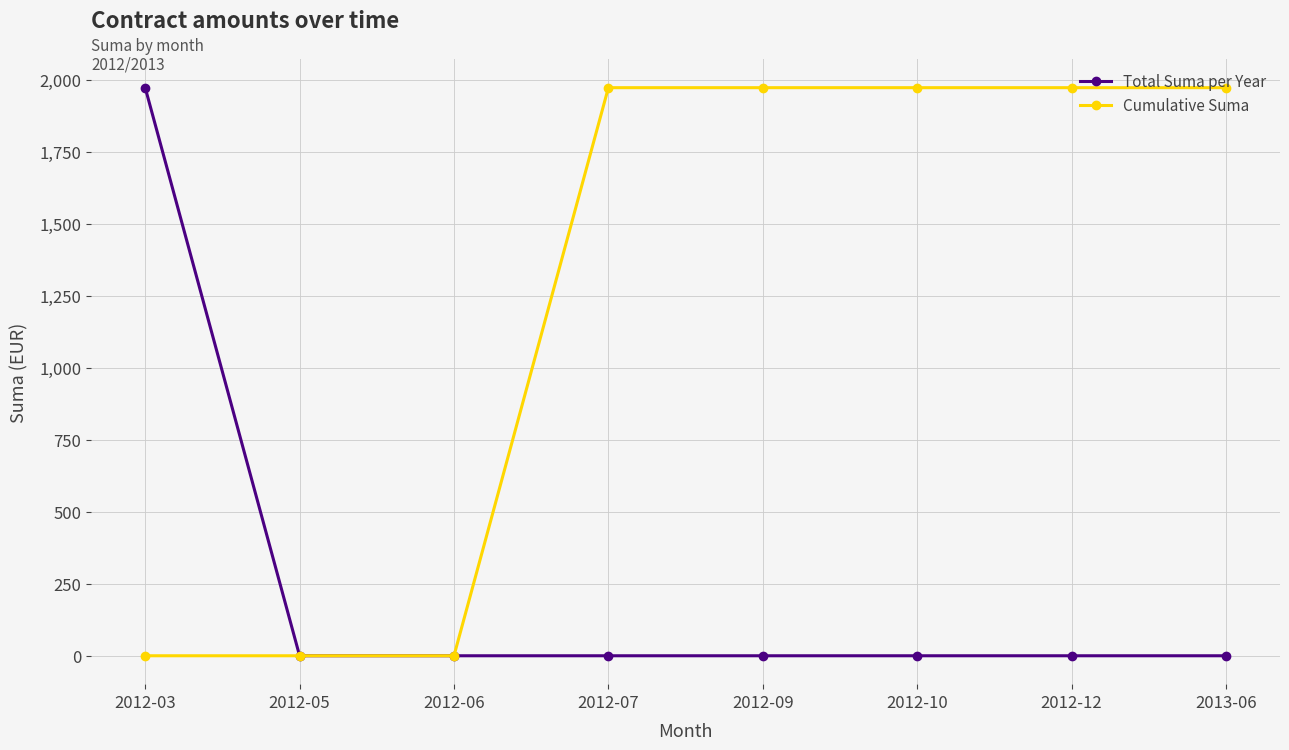

Rank the series by their average value, from highest to lowest.

Cumulative Suma, Total Suma per Year